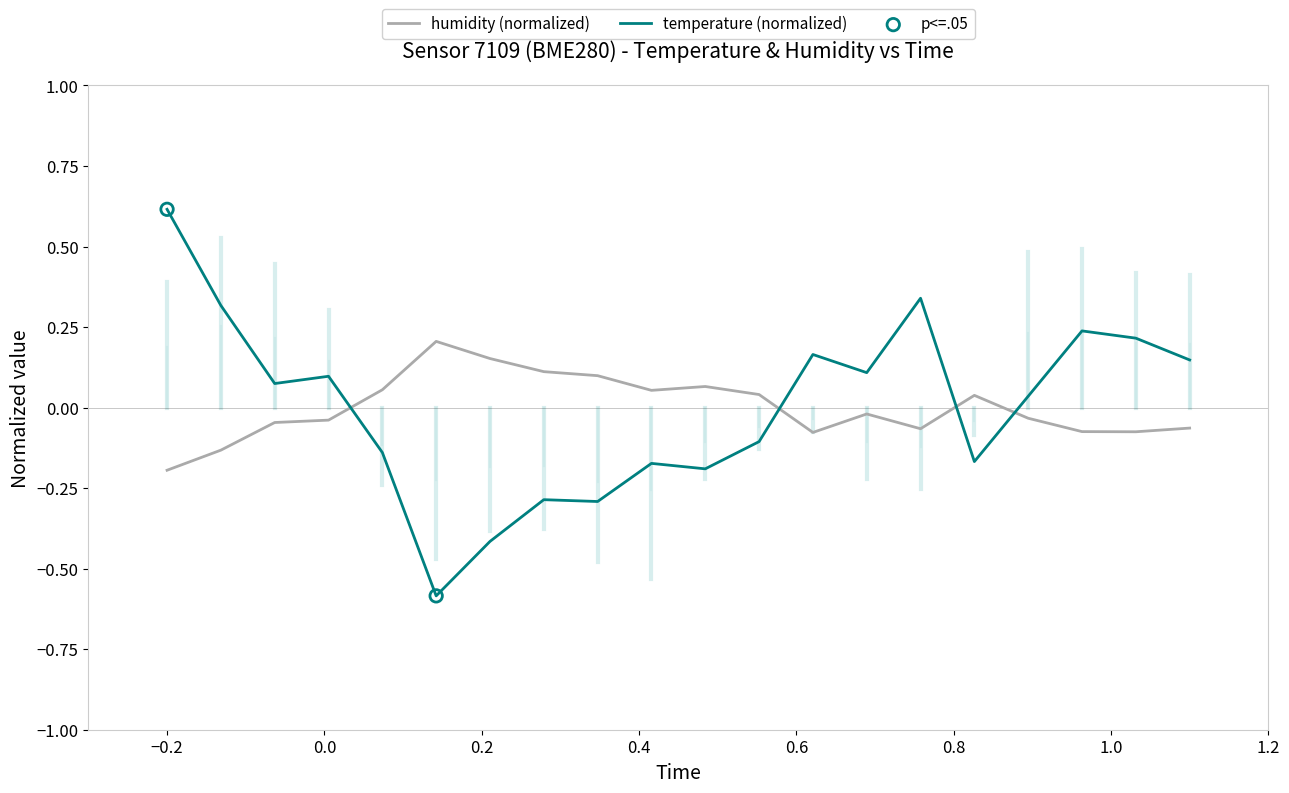

Which series ends up on top after the final intersection of humidity (normalized) and temperature (normalized)?

temperature (normalized)